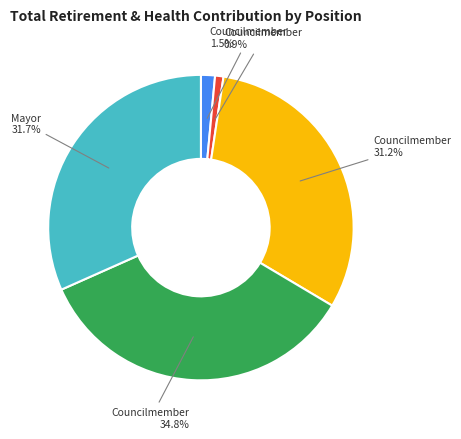

How many segments does this pie chart have?

5